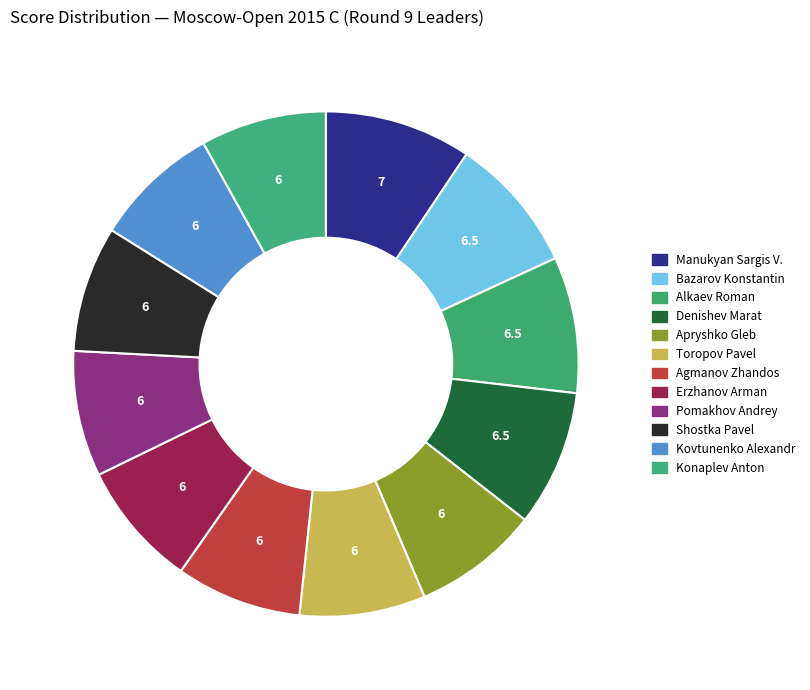

How many segments does this pie chart have?

12